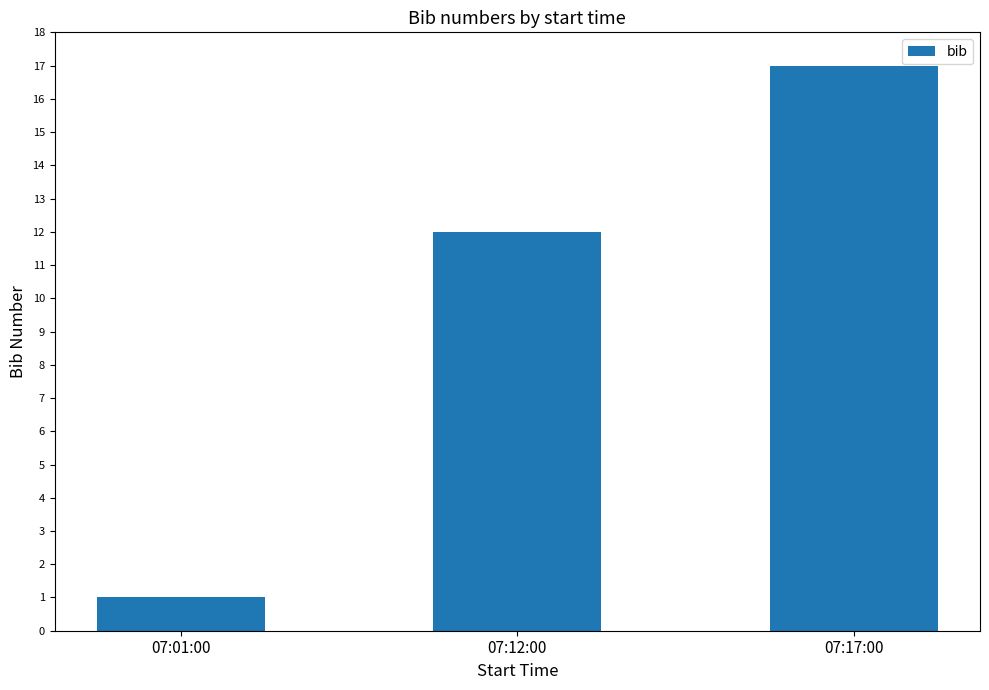

List the labels in order of value, smallest first.

07:01:00, 07:12:00, 07:17:00